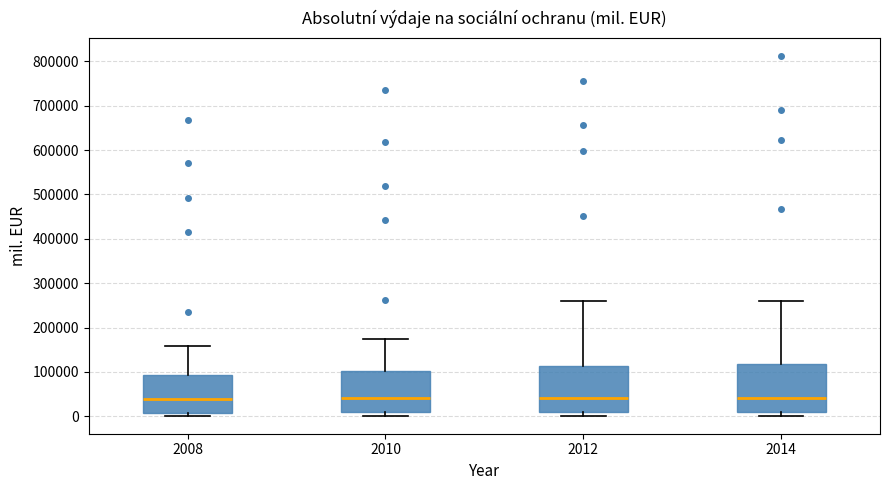

Where is the lower edge of the box at x = 2014 on the y-axis? The values are not printed on the chart, so give them approximately, as read against the axis.

10000